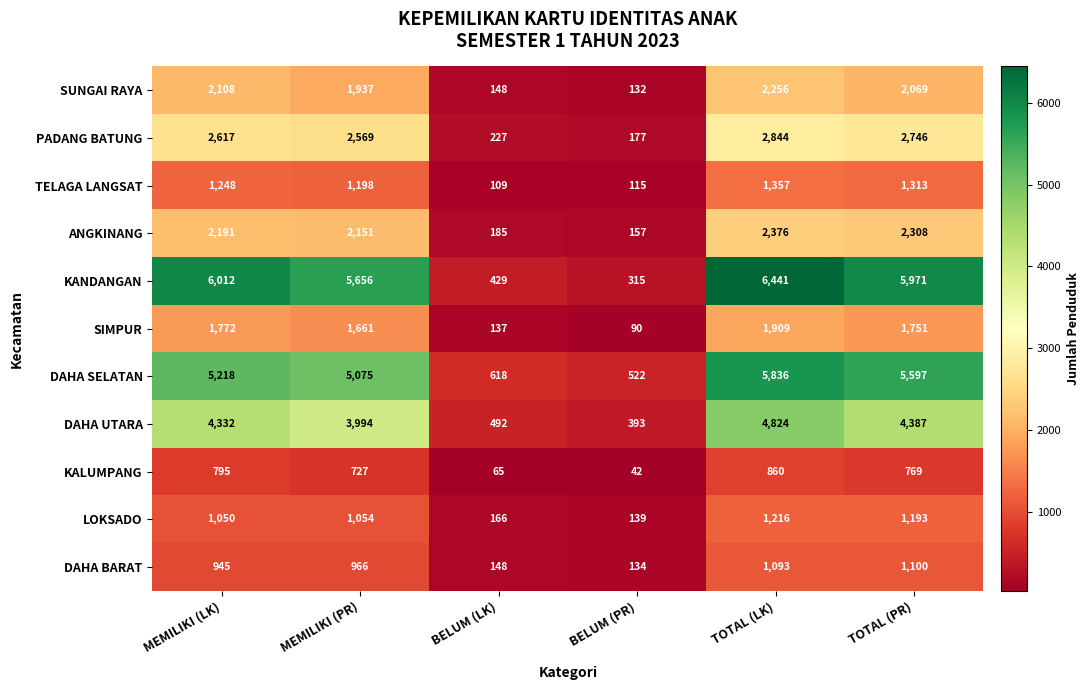

Read the PADANG BATUNG value at TOTAL (PR), to the nearest 100.

2700